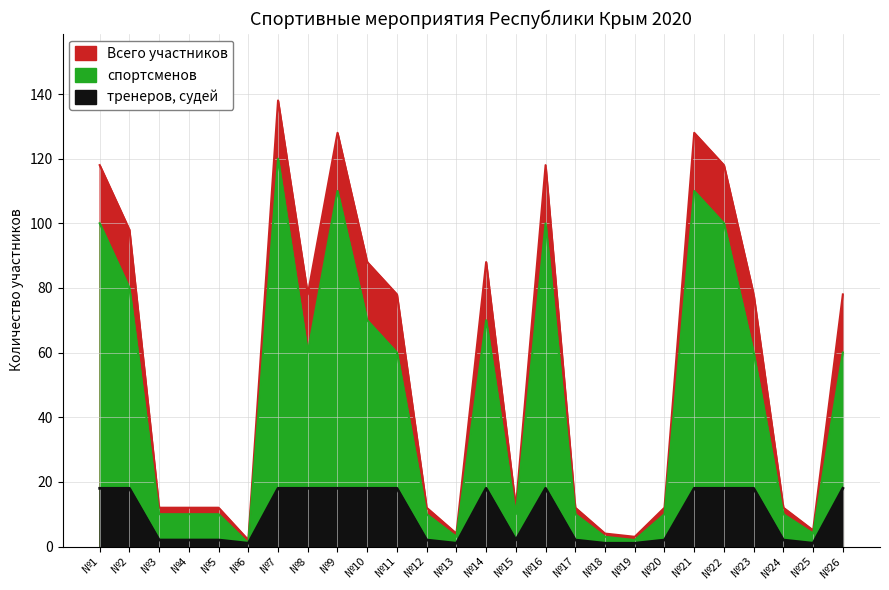

The value of спортсменов at №1 is 35. True or false?

False